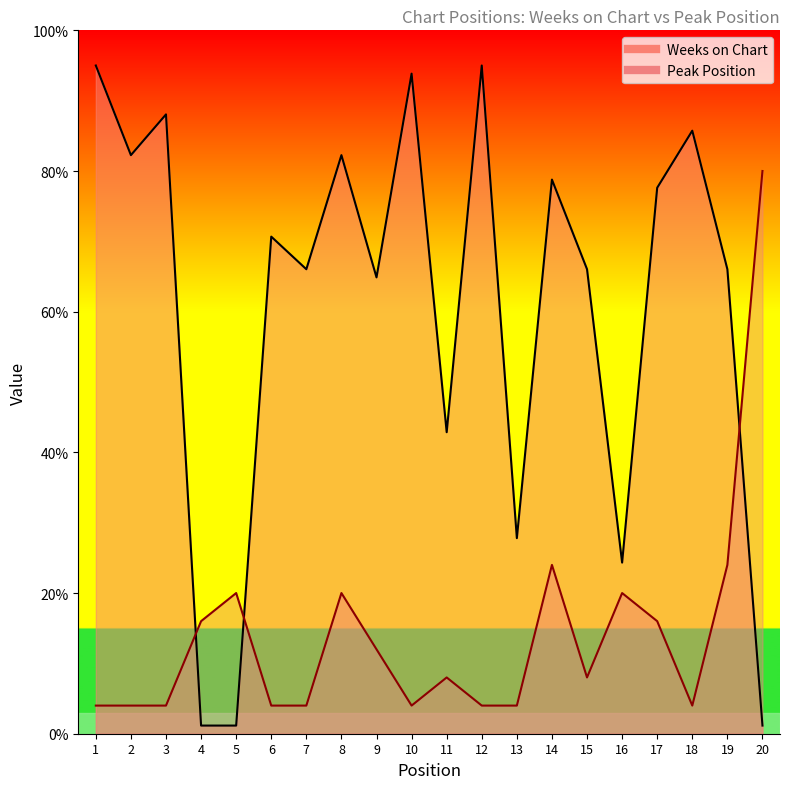

In Weeks on Chart, how many points are higher than both neighbors (excluding endpoints)?

7